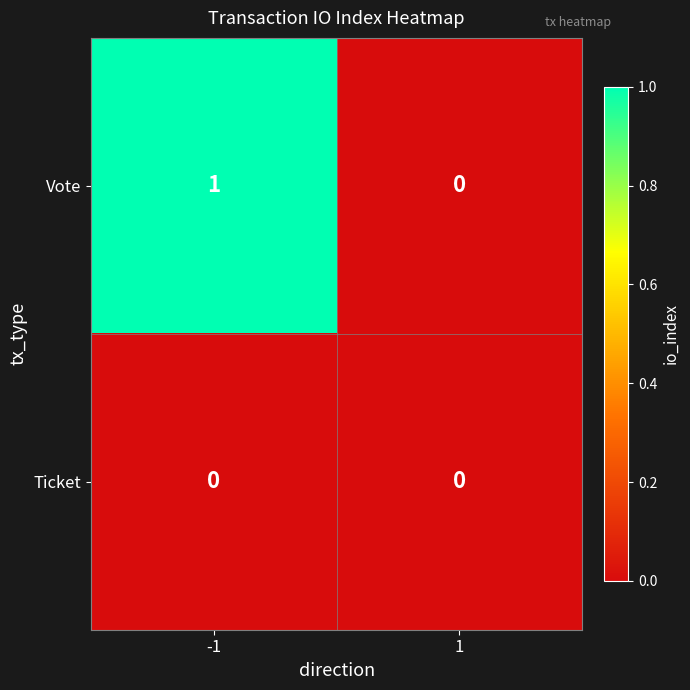

List the series in order of their overall mean, lowest first.

Ticket, Vote